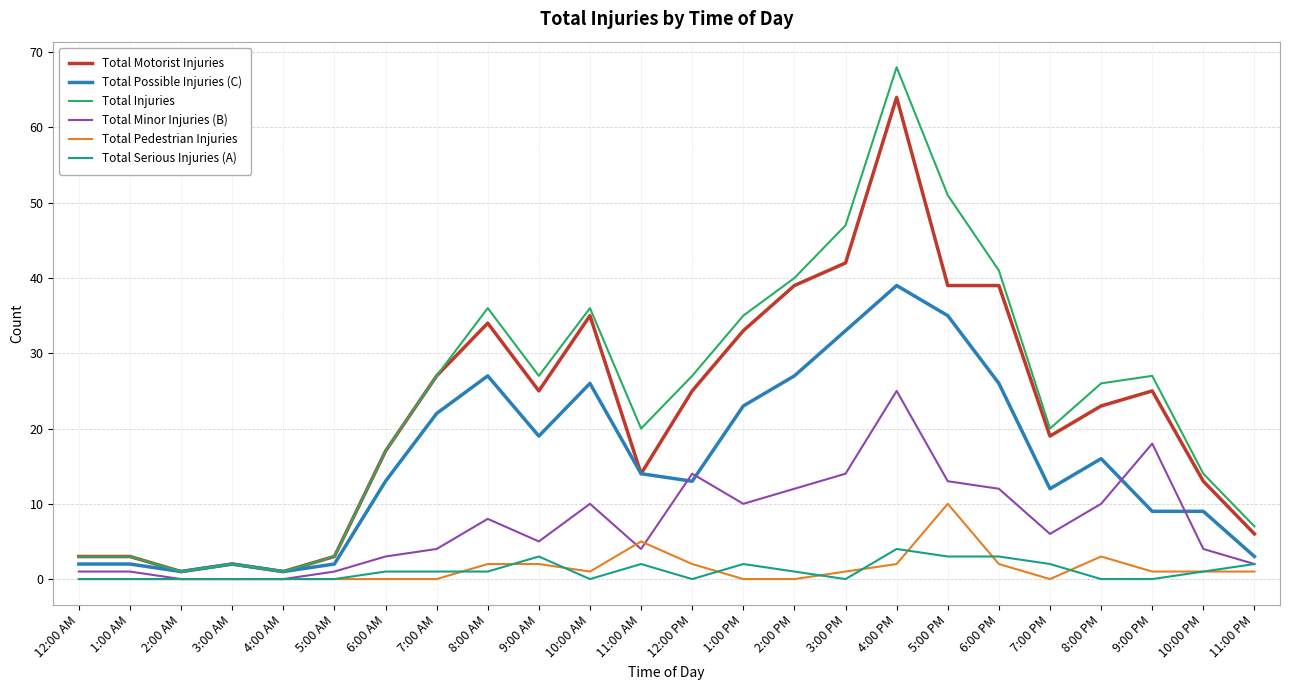

True or false: Total Possible Injuries (C) and Total Minor Injuries (B) intersect in this chart.

True